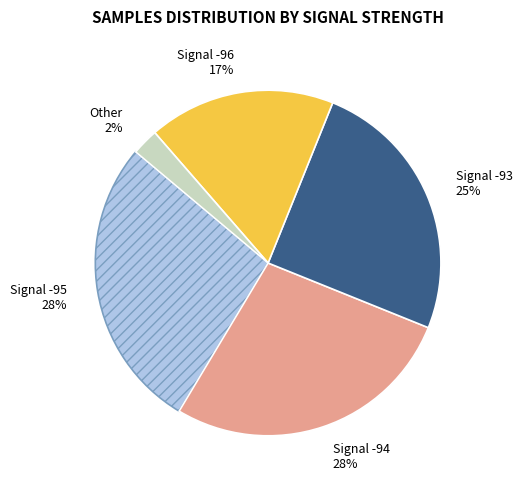

True or false: Signal -96 accounts for 31% of the total.

False